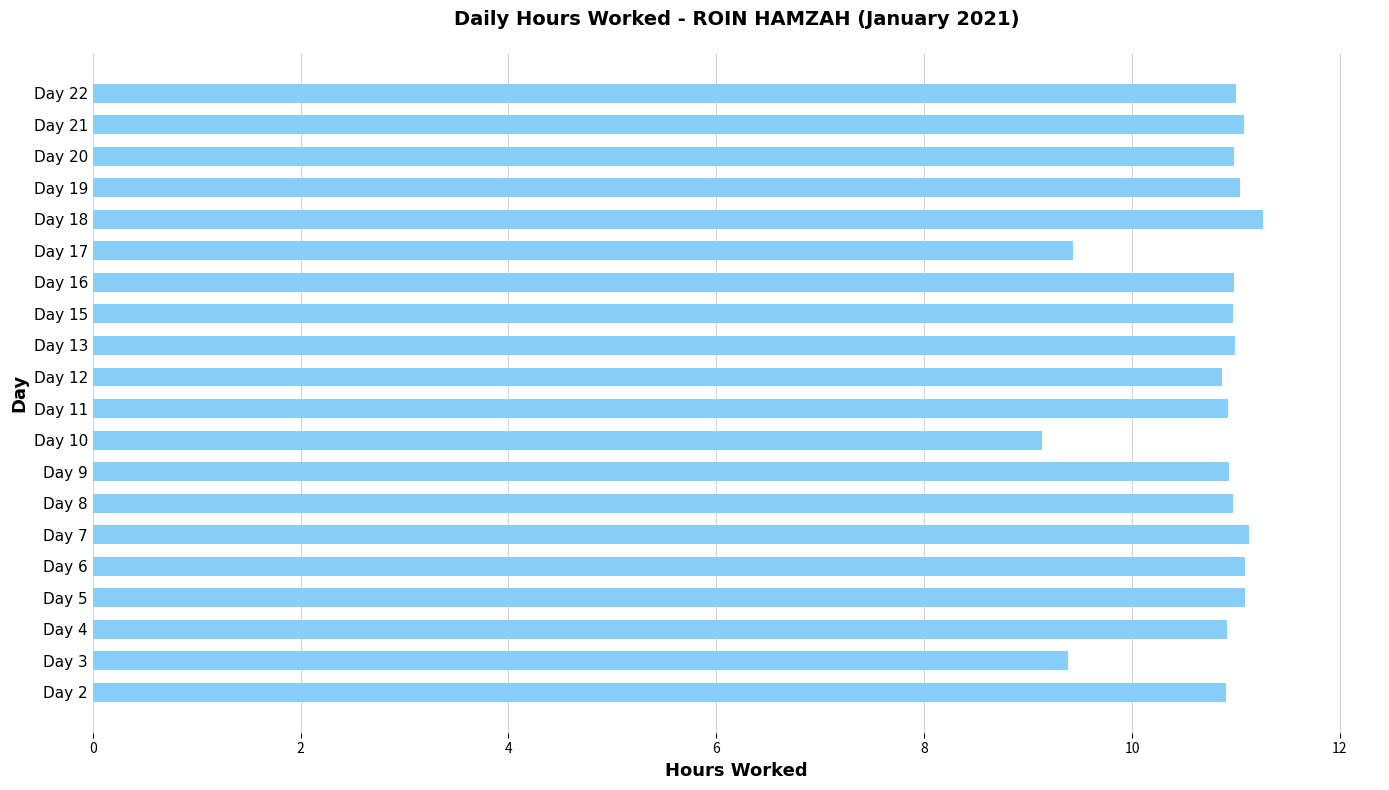

What is the sum of all values?

215.1